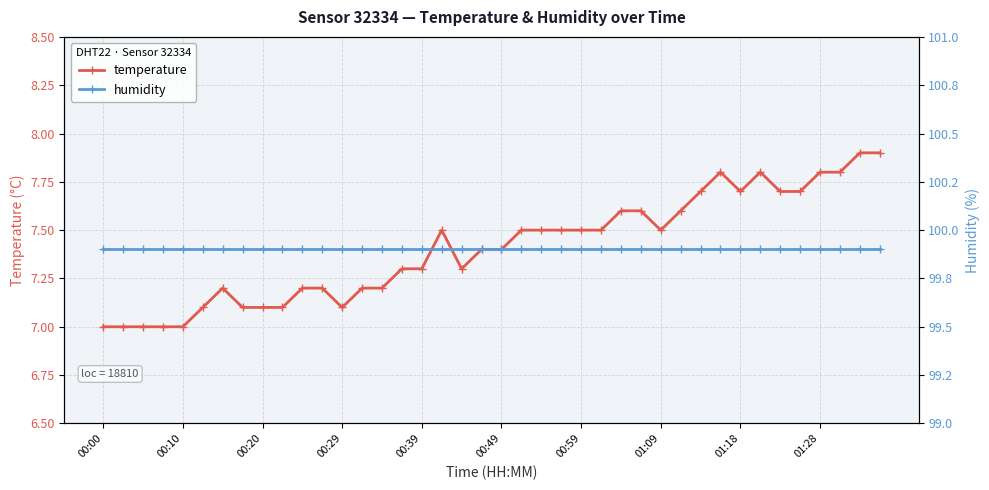

What is the minimum value for temperature?

7.0